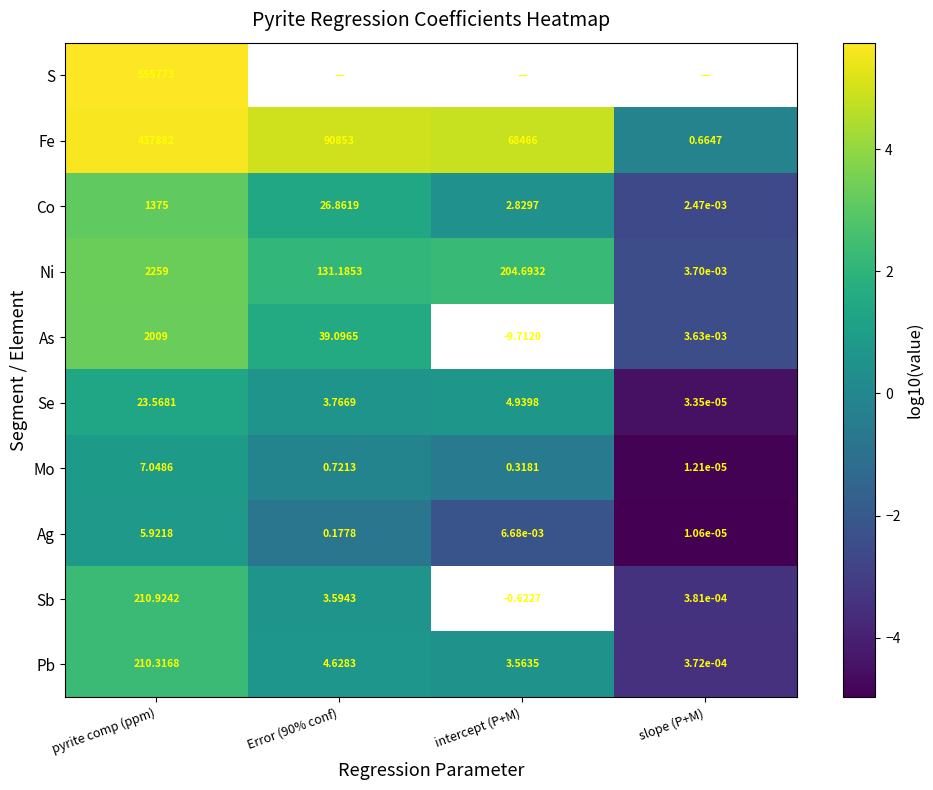

The Co series shows -3.9 at slope (P+M). True or false?

False